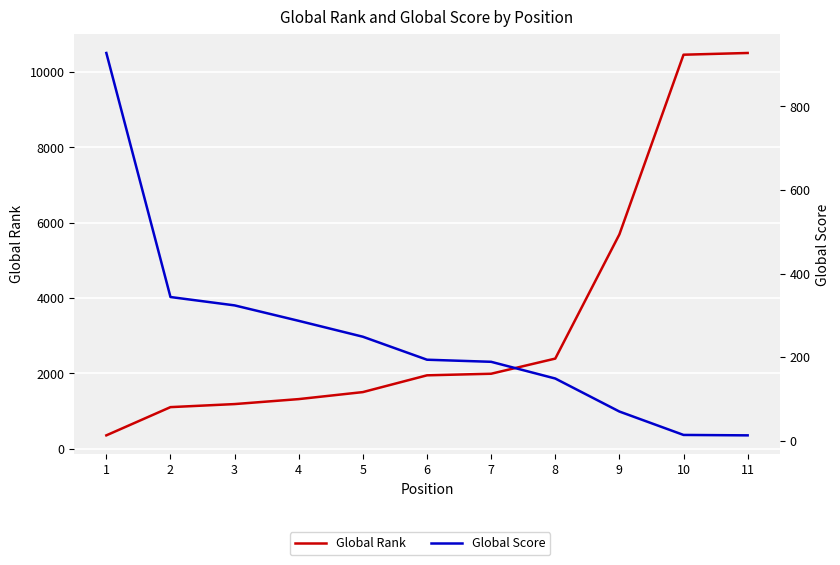

What is the greatest value displayed?

10503